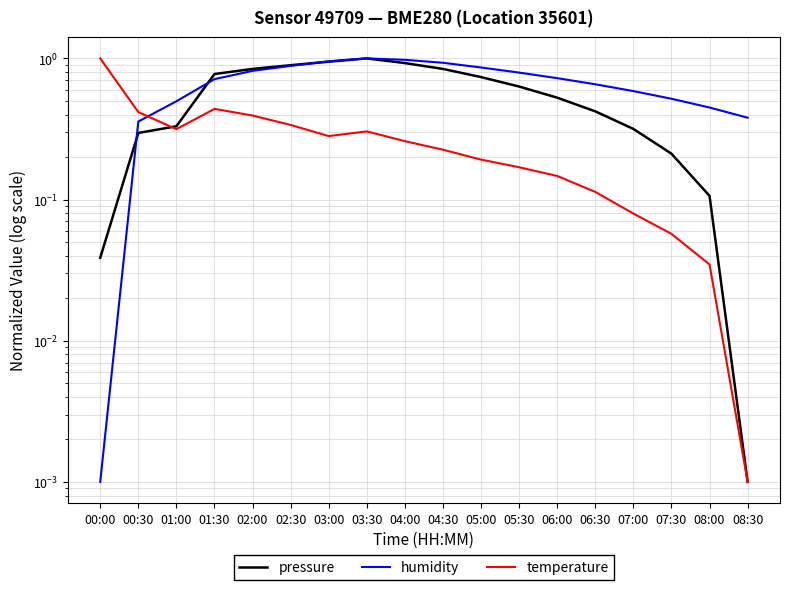

How many times do pressure and humidity cross each other?

3